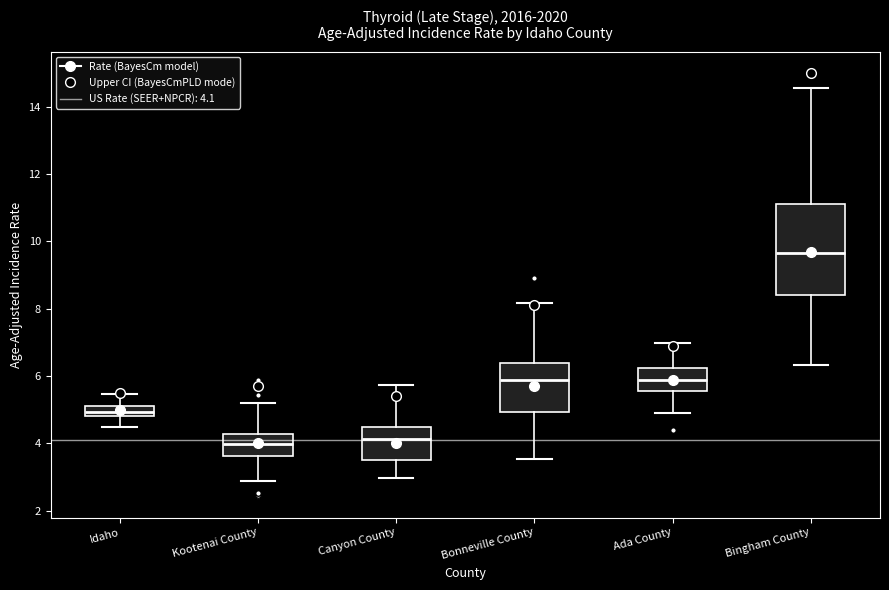

Where does the median line of the box for Bingham County sit on the y-axis? The values are not printed on the chart, so give them approximately, as read against the axis.

9.6